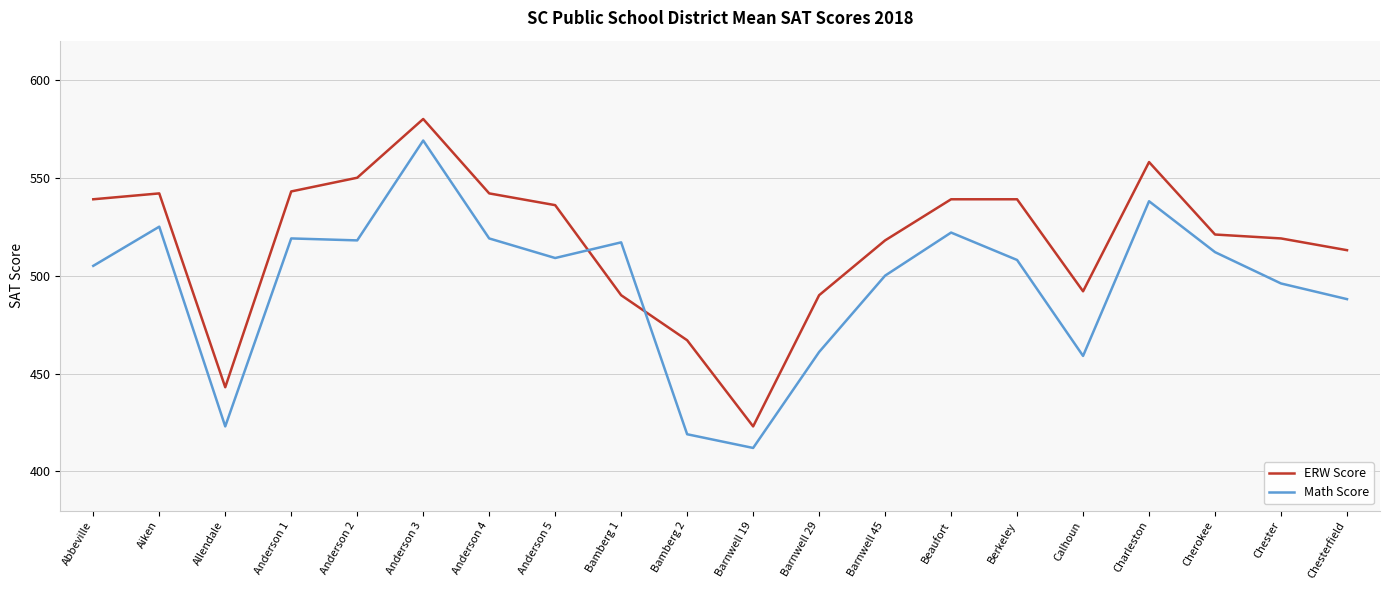

Read the ERW Score value at Chester, to the nearest 50.

500